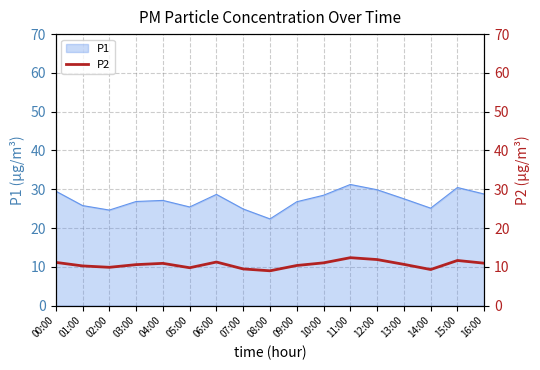

What is the highest value of the P1 series?

31.2